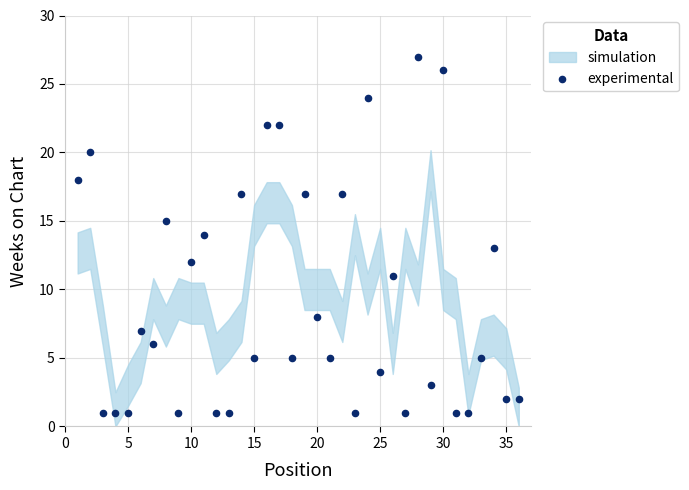

What is the range of X values (max minus min)?

35